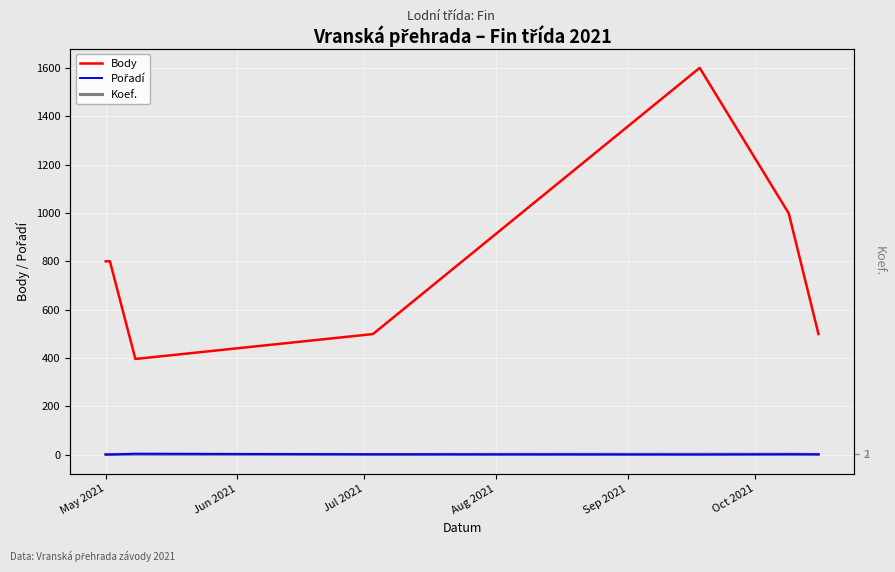

Read the Pořadí value at Jul 2021.

4